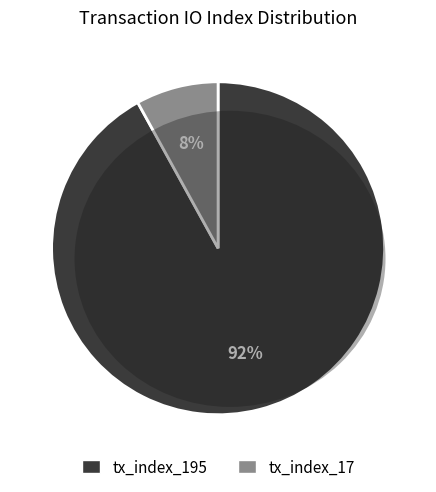

To the nearest percent, what is the difference between the largest and smallest slice percentages?

84%